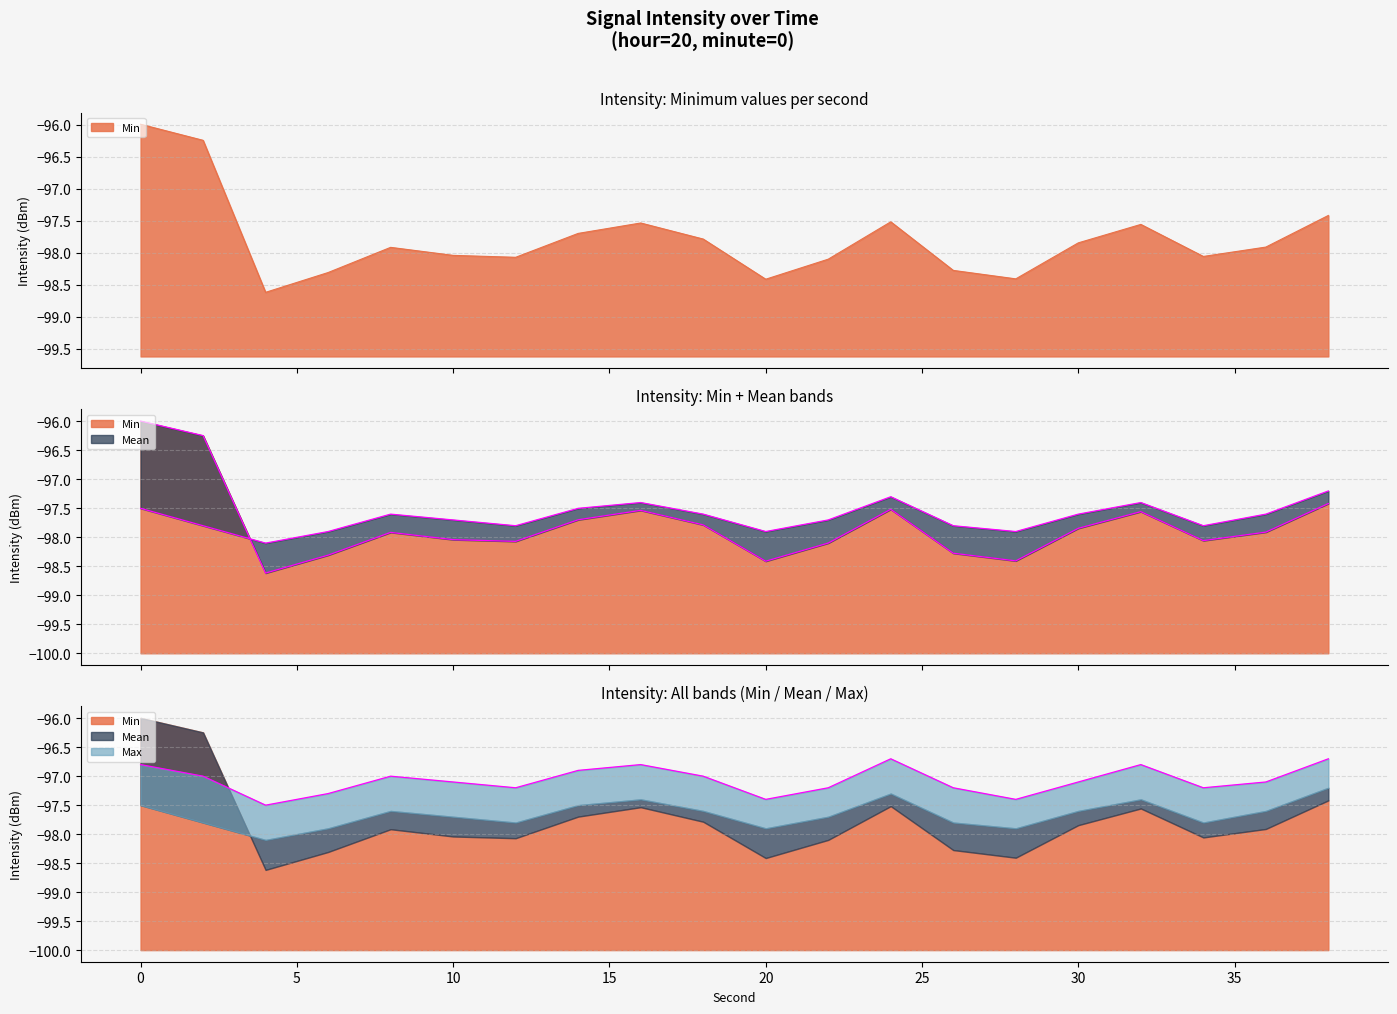

What is the average value of the Mean series?

-97.7